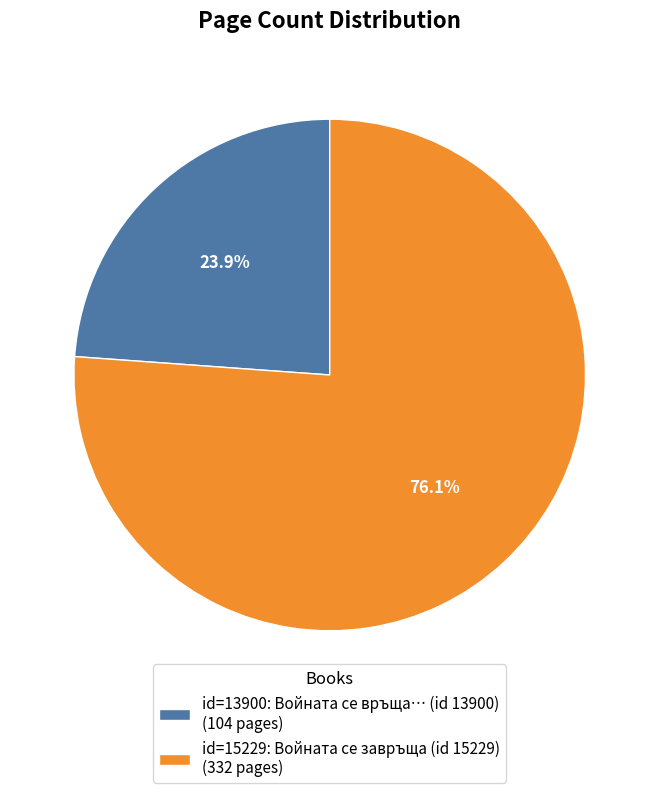

Approximately how many times larger is the value at id=15229: Войната се завръща (id 15229) (332 pages) compared to id=13900: Войната се връща… (id 13900) (104 pages)?

3.2